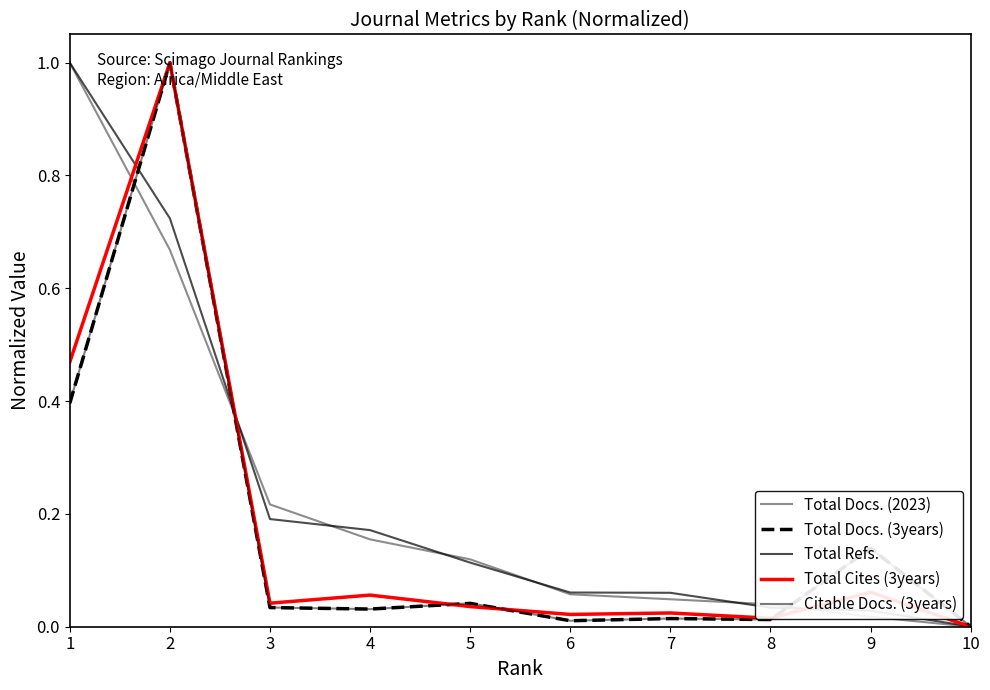

What is the total value across all series at 4?

0.4